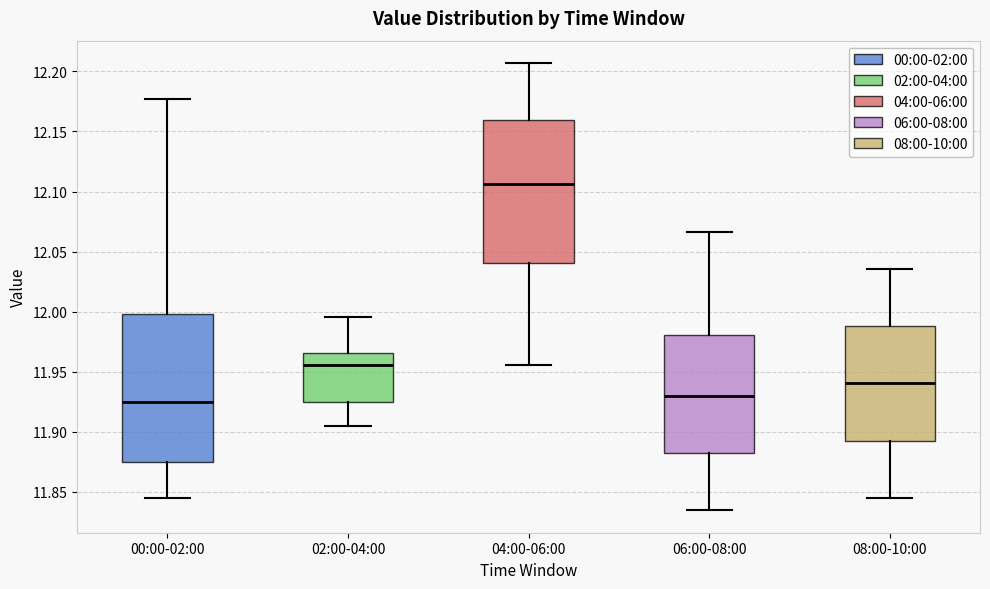

Which box has the highest median line?

04:00-06:00